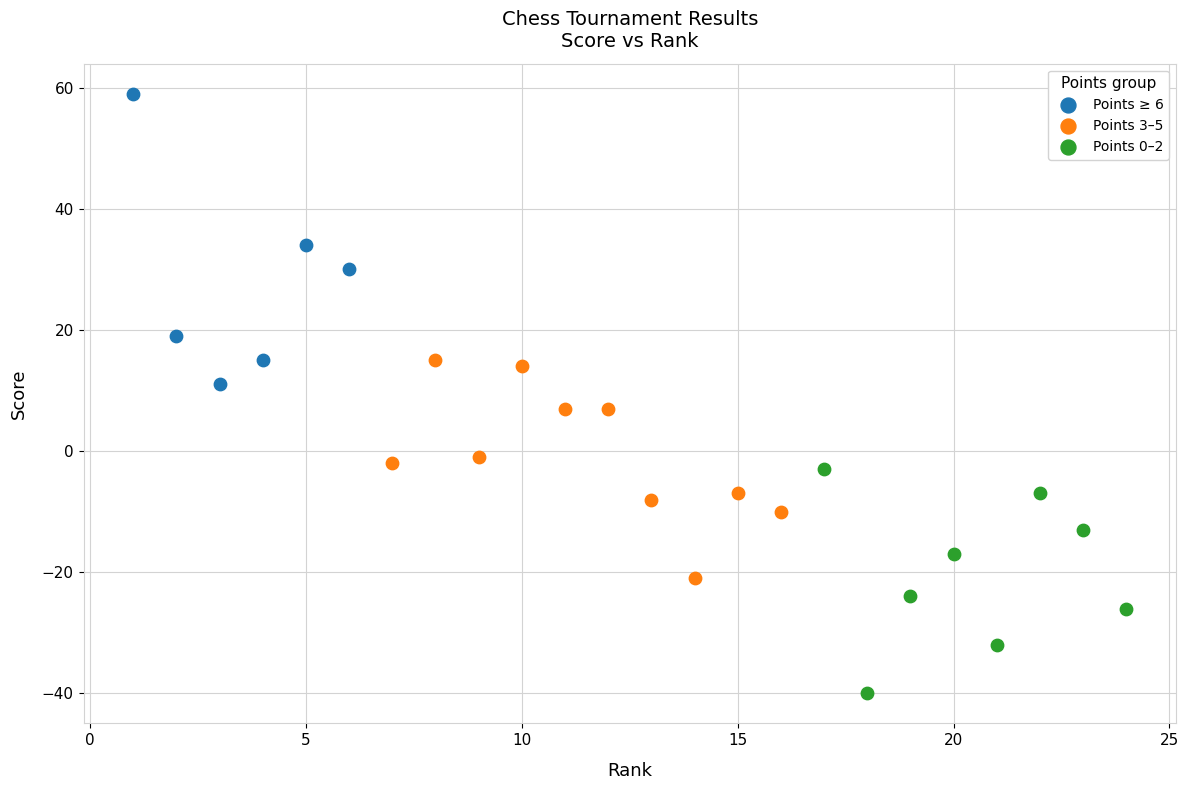

Which series contains the highest Y value?

Points ≥ 6